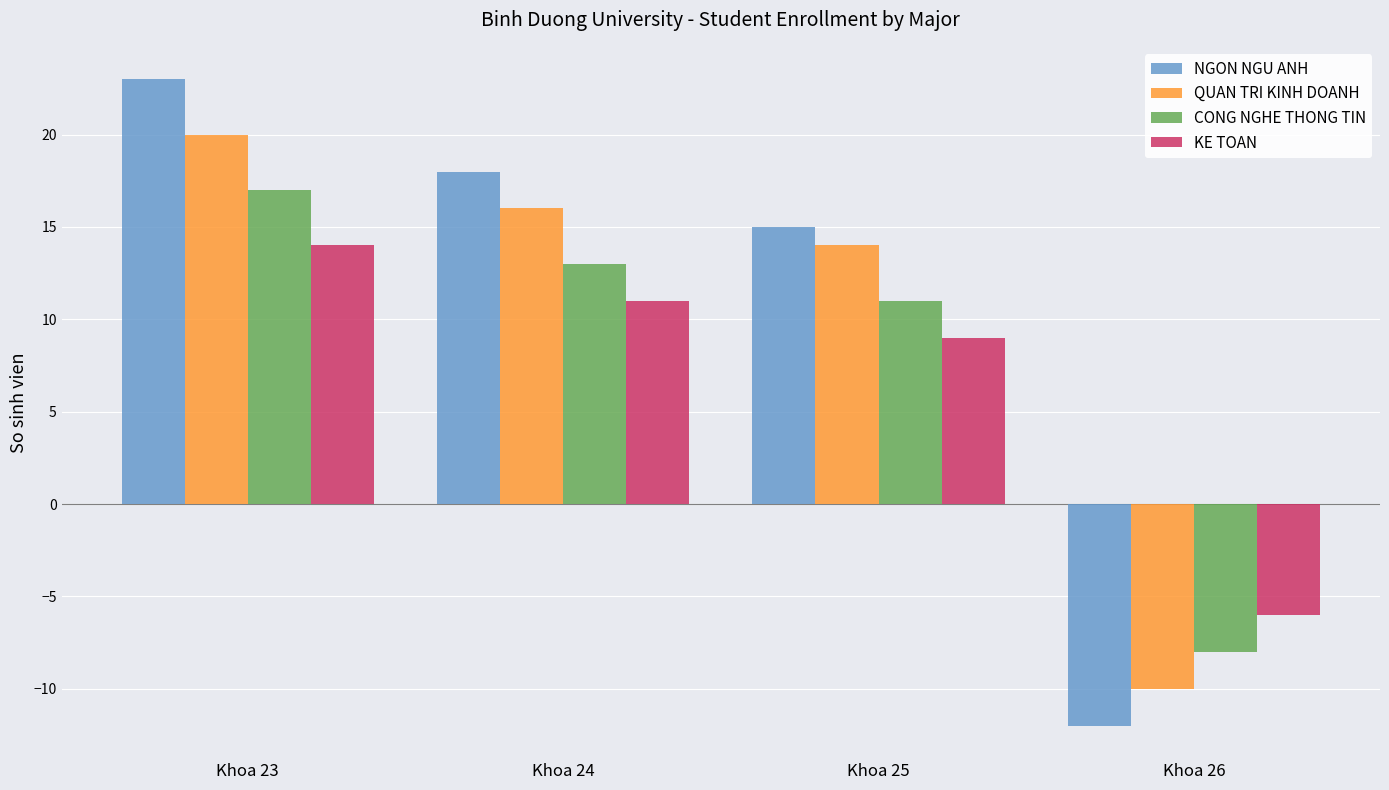

What is the approximate value of CONG NGHE THONG TIN at Khoa 25?

11